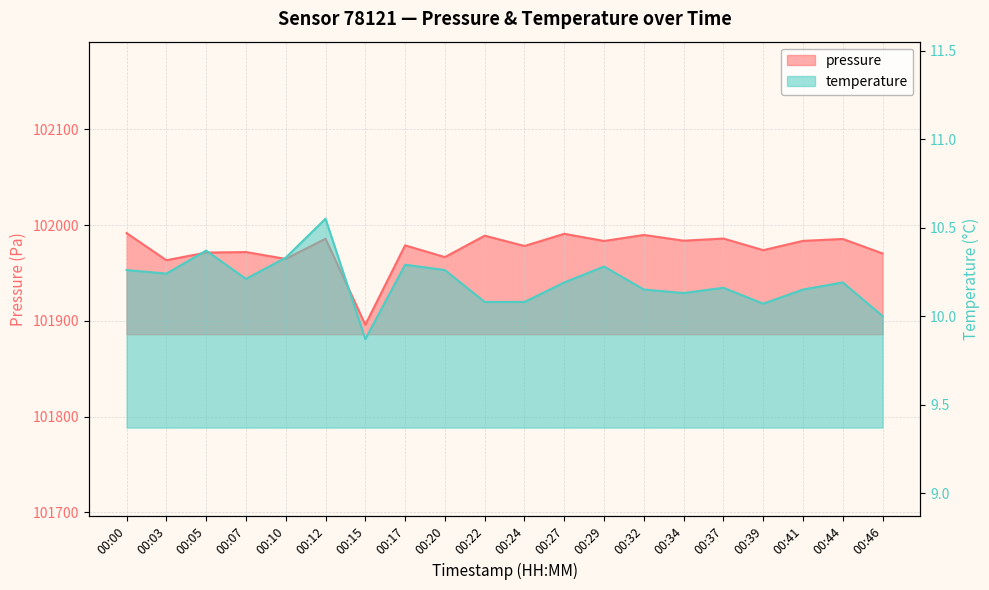

Where is the first local minimum for temperature?

00:03